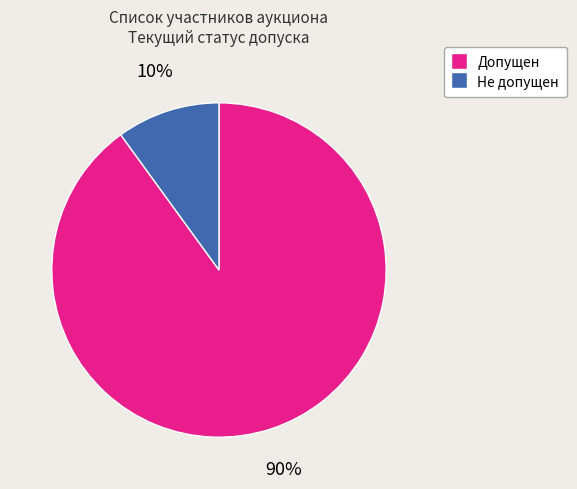

To the nearest percent, what is the difference between the Не допущен and Допущен slice percentages?

80%